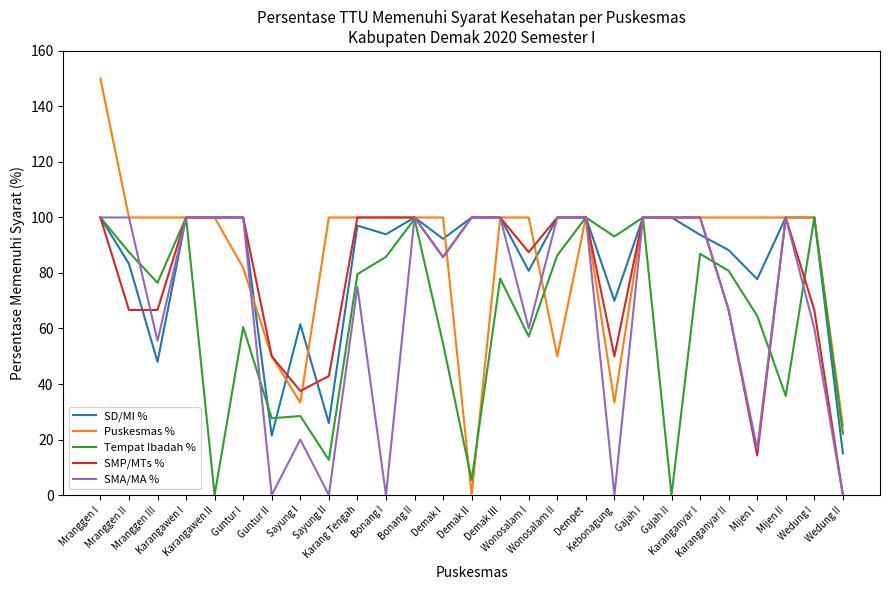

What is the sum of the Puskesmas % values at Karangawen I and Karanganyar I?

200.0